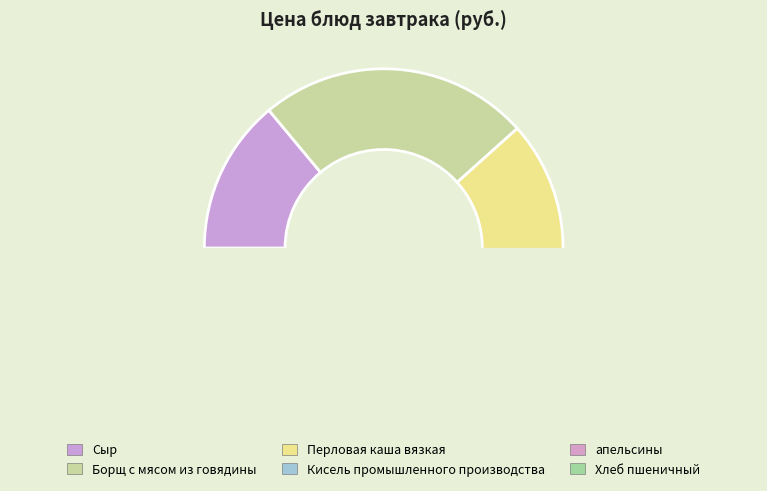

Is it true that Сыр is 9% of the pie?

False